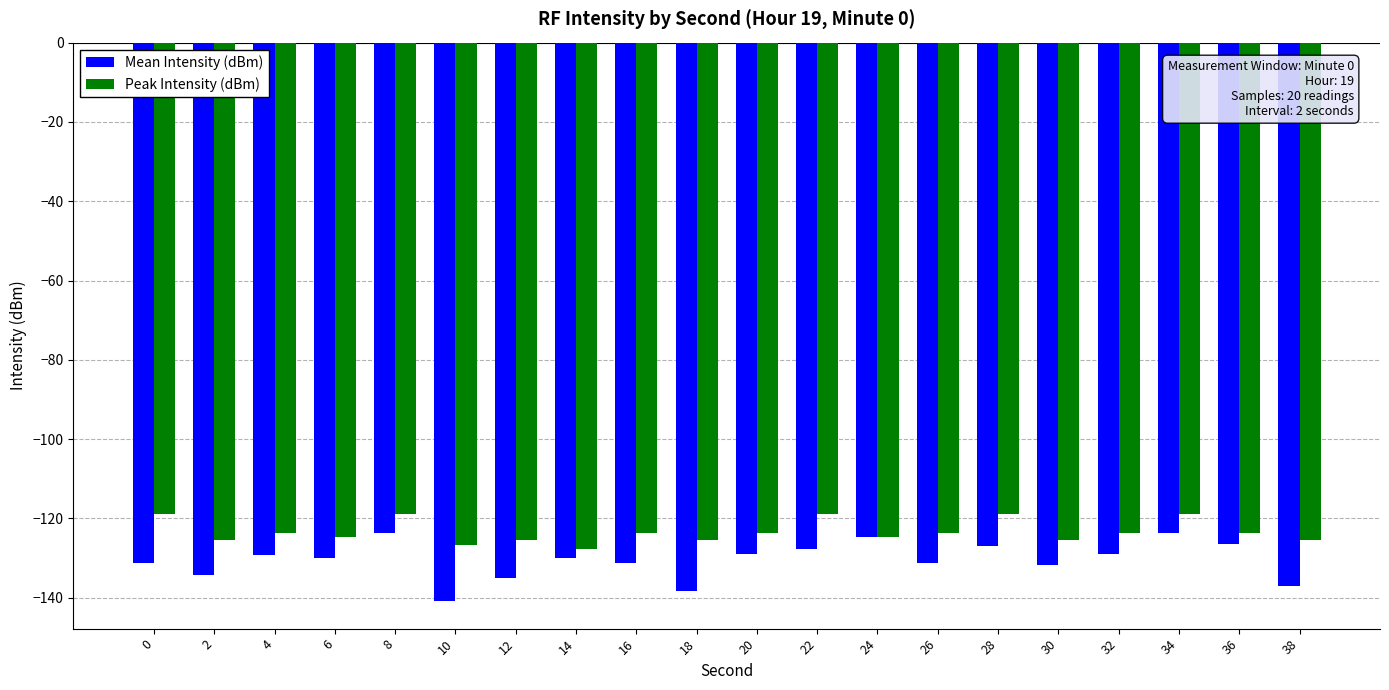

What is the highest value of the Peak Intensity (dBm) series?

-118.8